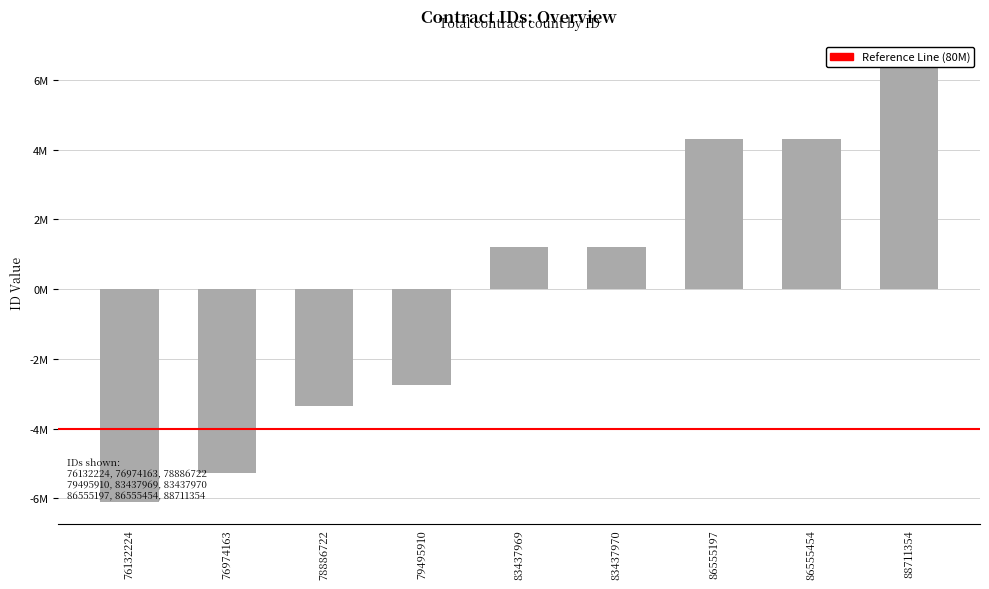

How many bars are there in total?

9